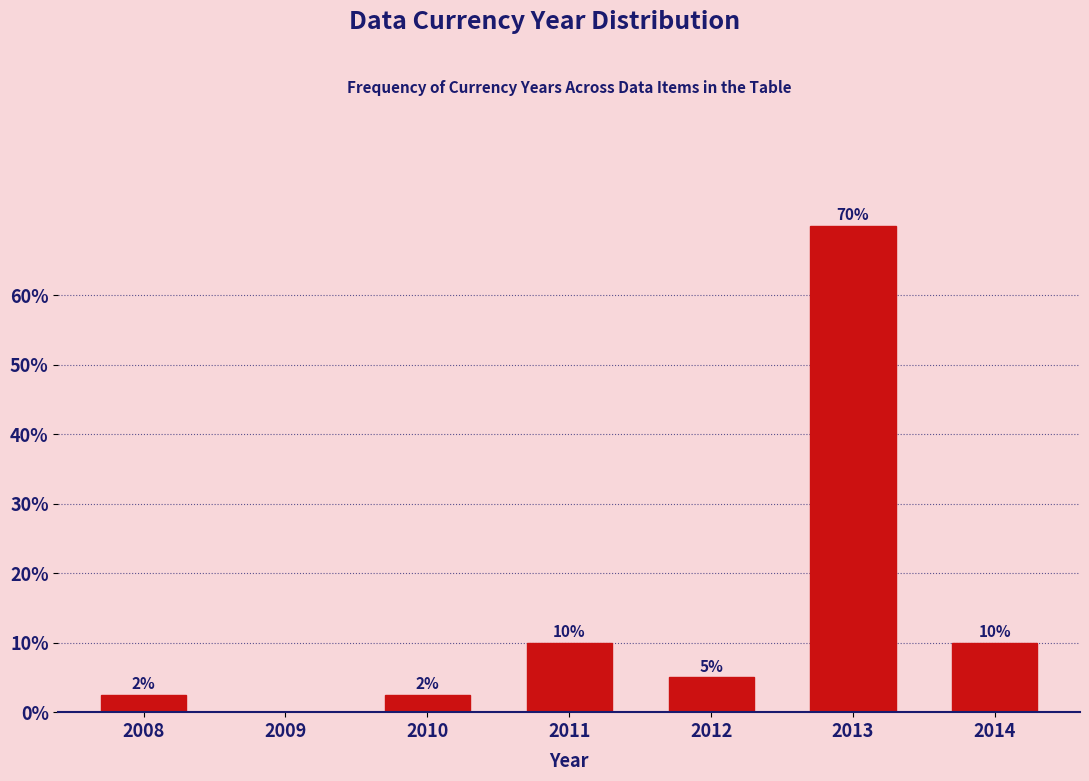

What is the maximum value shown in the chart?

70.0